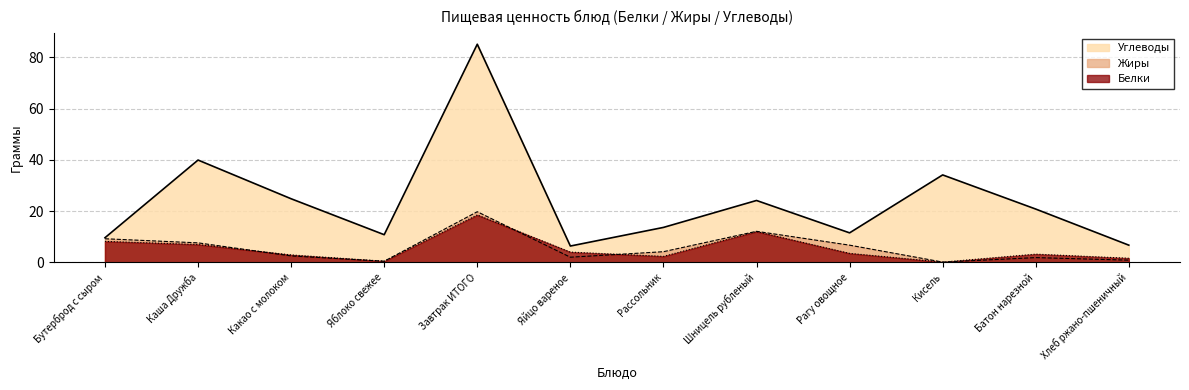

True or false: Жиры has more than 2 interior local peaks.

True